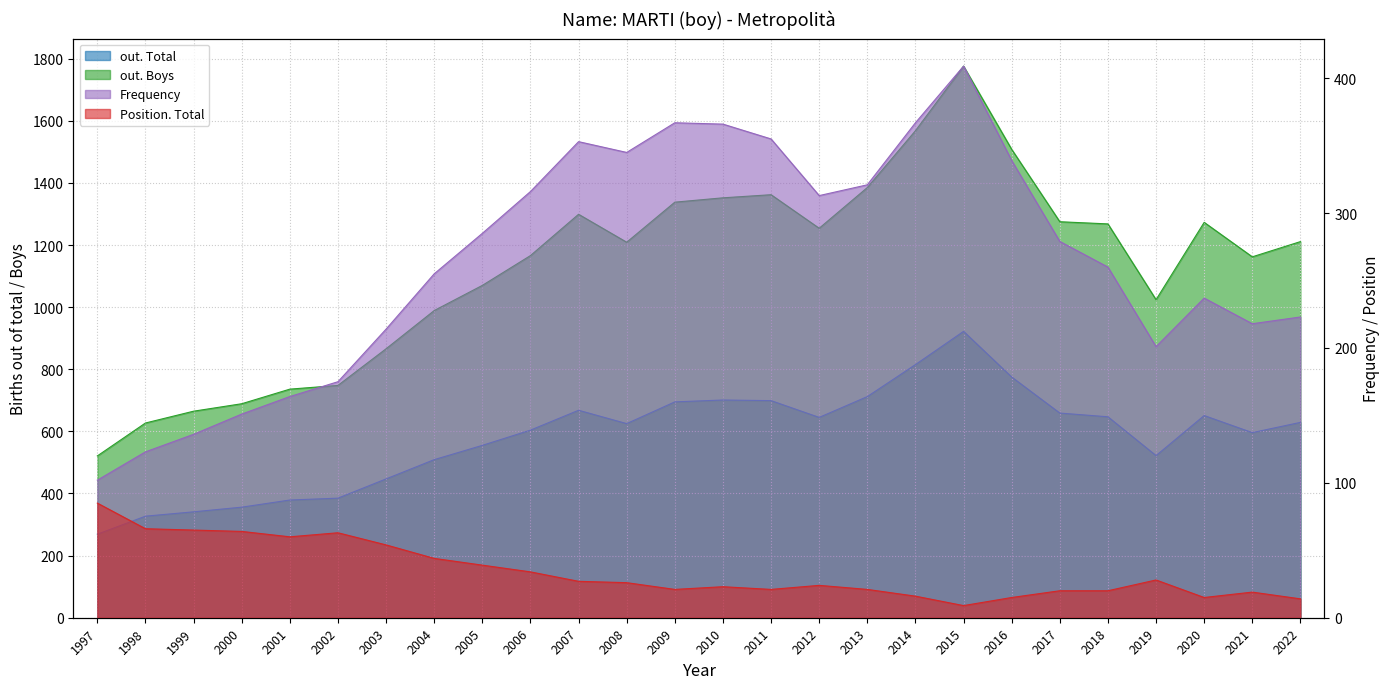

True or false: out. Boys and Frequency cross at least once.

False